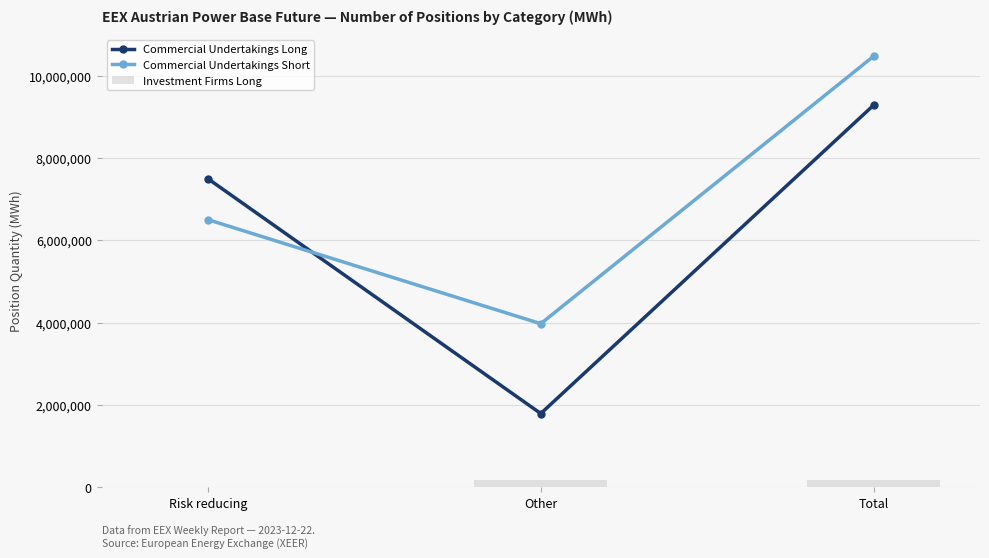

Which category has the highest value in the Commercial Undertakings Short series?

Total